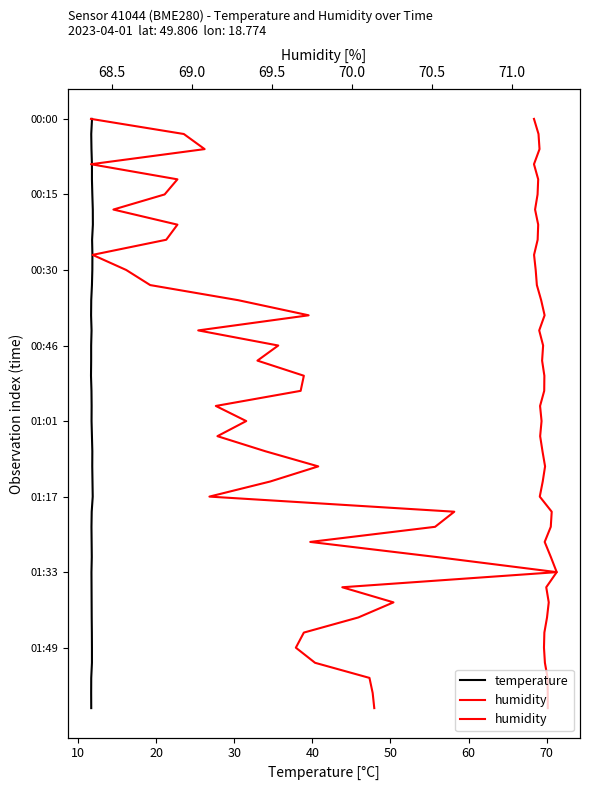

What is the total value across all series at 70?

14